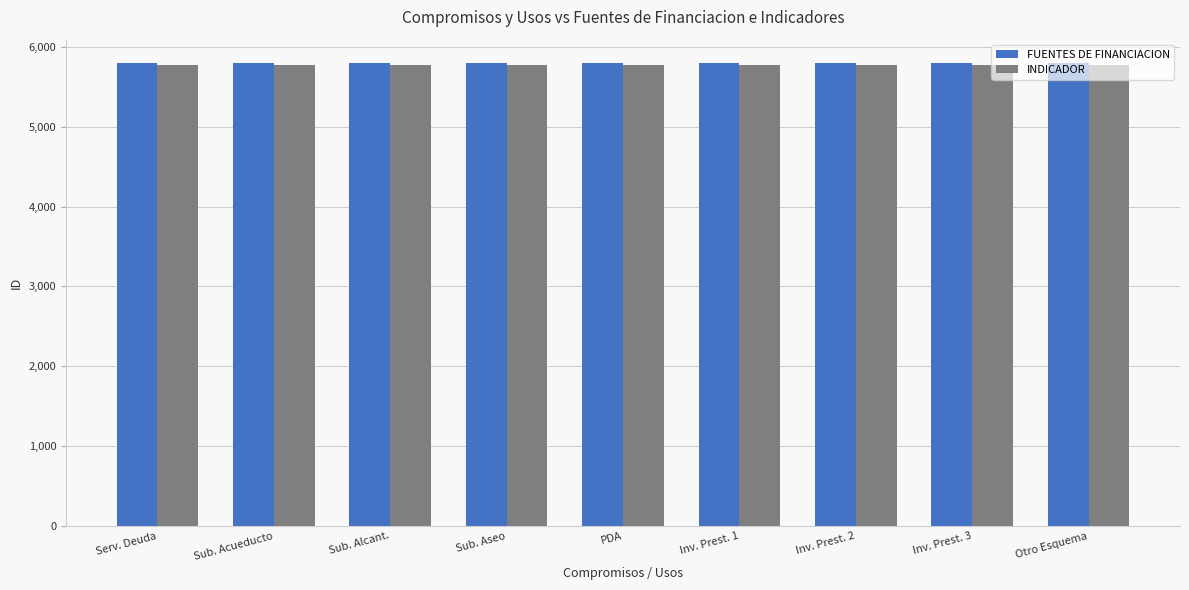

What is the value of the FUENTES DE FINANCIACION bar at the 3rd from the left?

5796